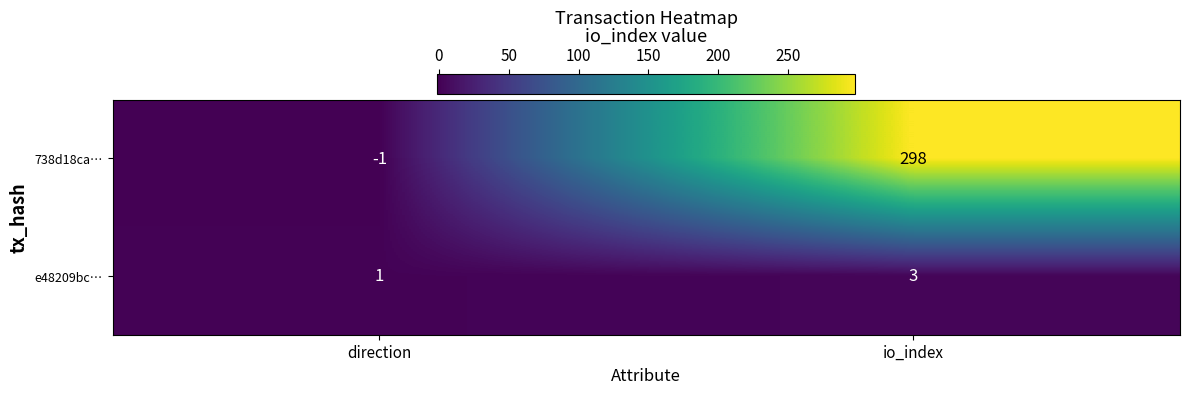

What is the minimum value shown in the chart?

-1